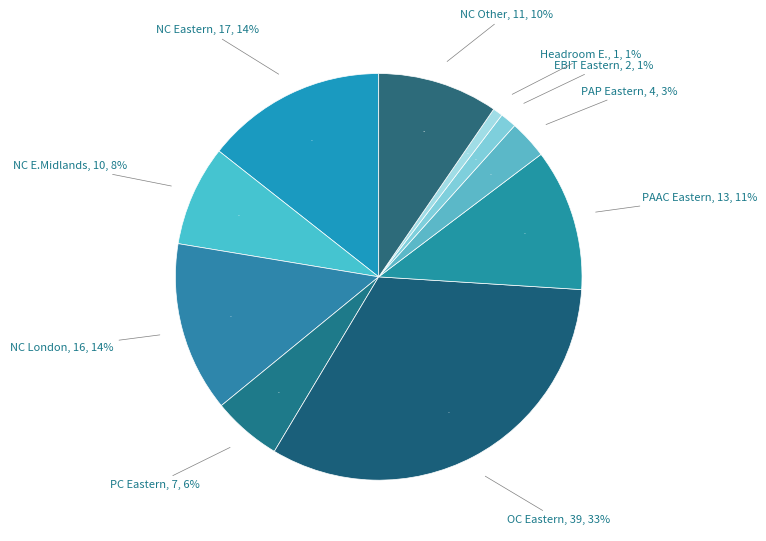

What percentage is NOT represented by NC Eastern?

85.6%